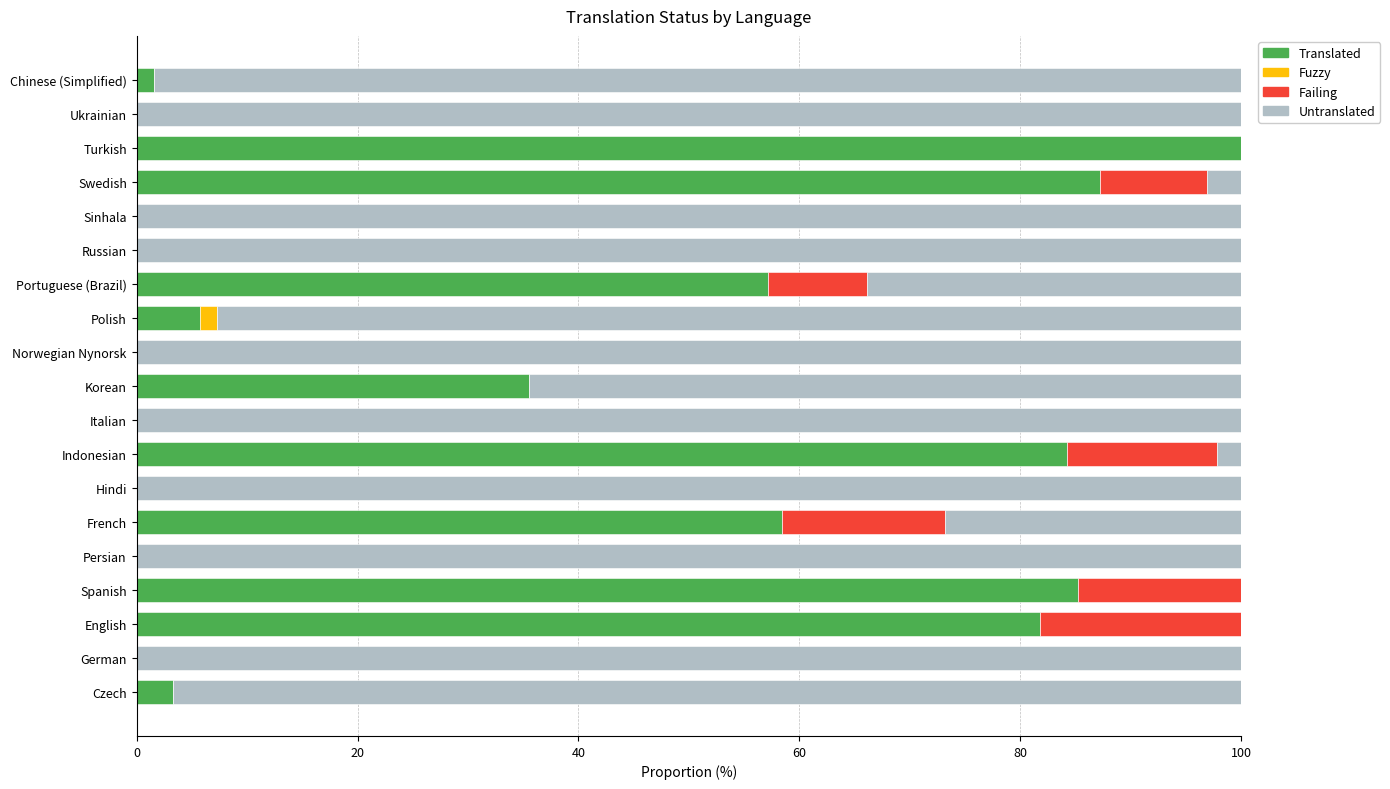

What is the sum of all Translated values?

600.2